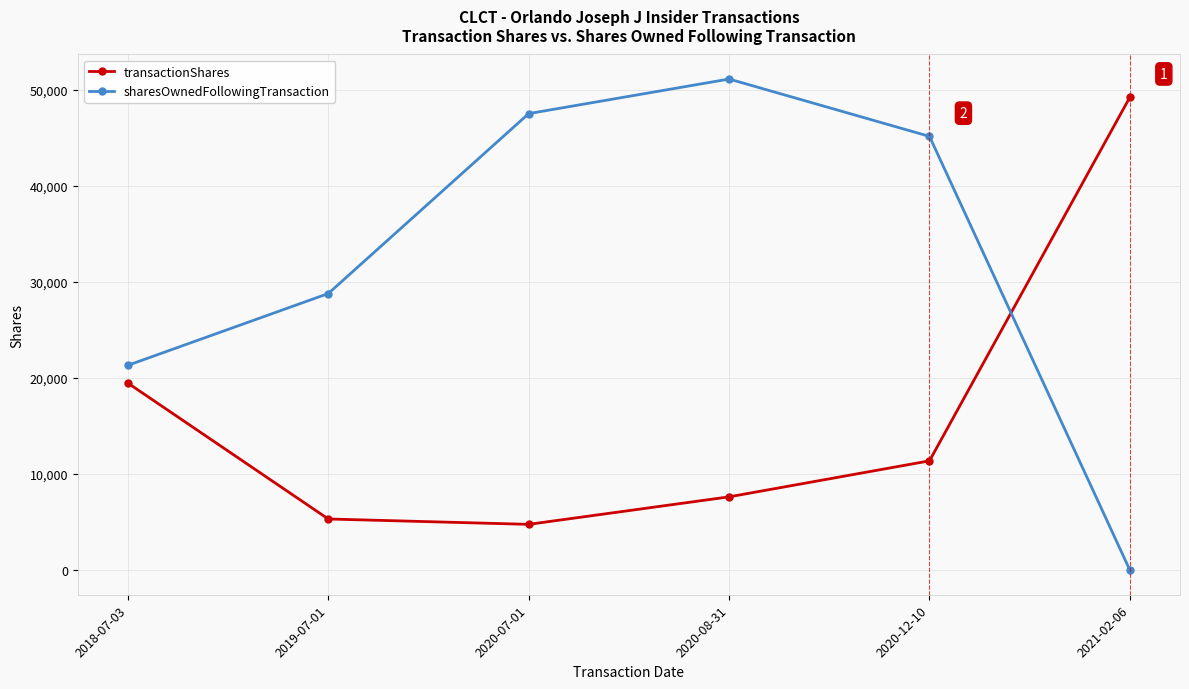

What are all the series names shown in the legend?

transactionShares, sharesOwnedFollowingTransaction